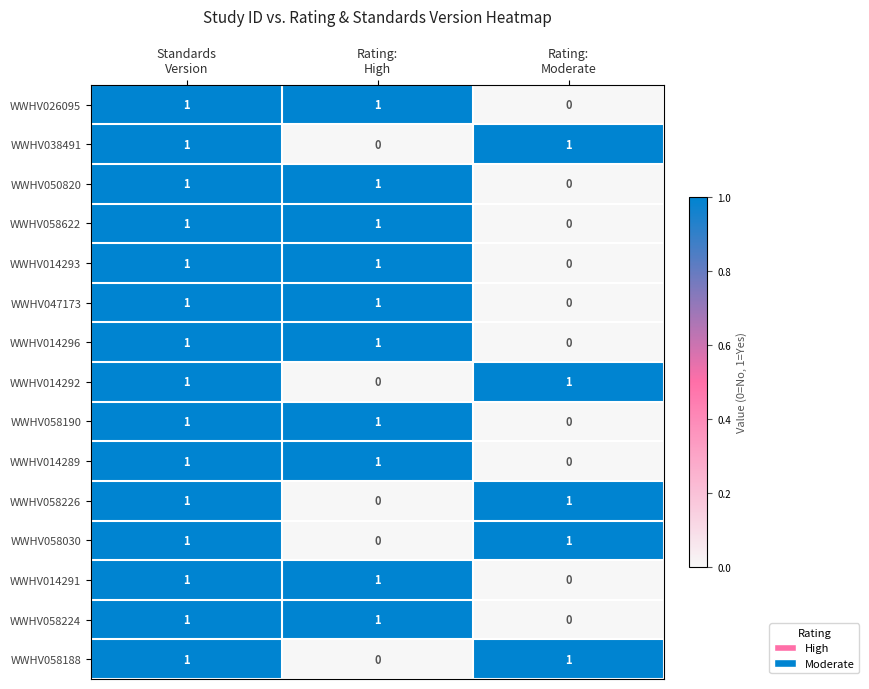

Count the WWHV047173 values in the range 0 to 1.

3